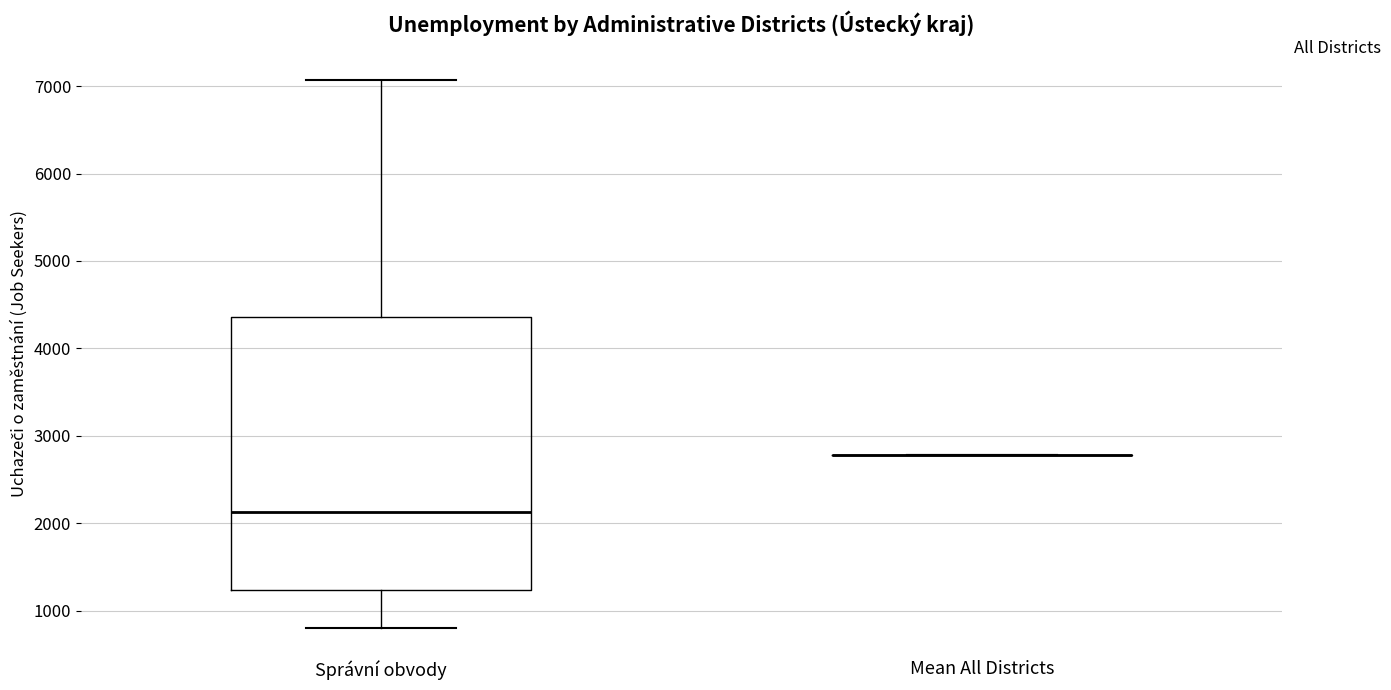

Reading left to right, read every box against the y-axis: the position of its median line, the range the box covers, and the ends of its whiskers. The values are not printed on the chart, so give them approximately, as read against the axis.

Správní obvody: median 2100, box 1200 to 4400, whiskers 800 to 7100
Mean All Districts: box collapsed to a line at 2800, whiskers 2800 to 2800